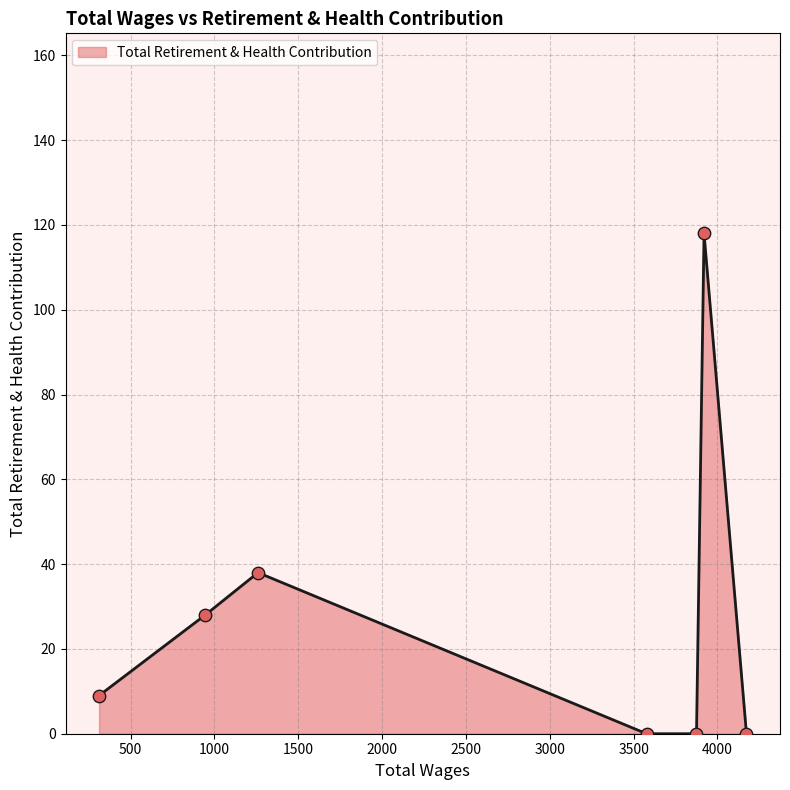

What is the maximum value shown in the chart?

118